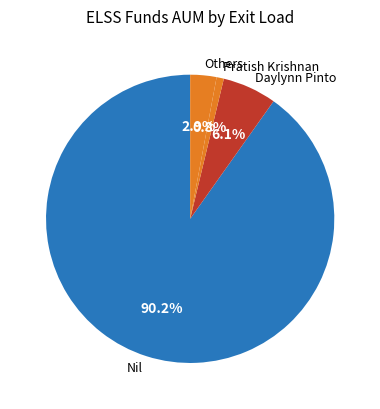

Rank the categories by value from highest to lowest.

Nil, Daylynn Pinto, Others, Pratish Krishnan